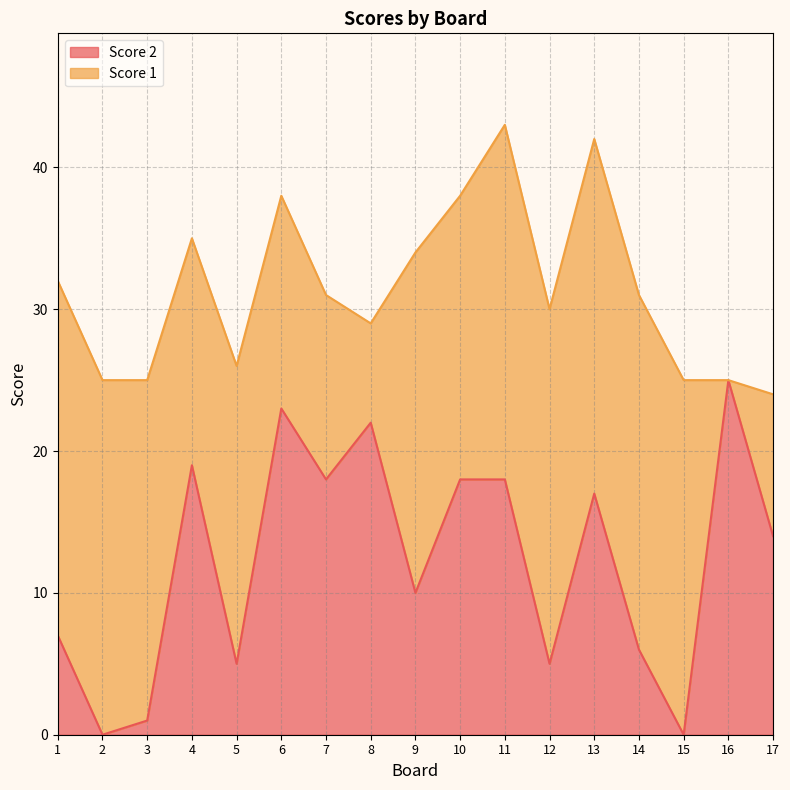

What is the change in value from 6 to 16?

+2